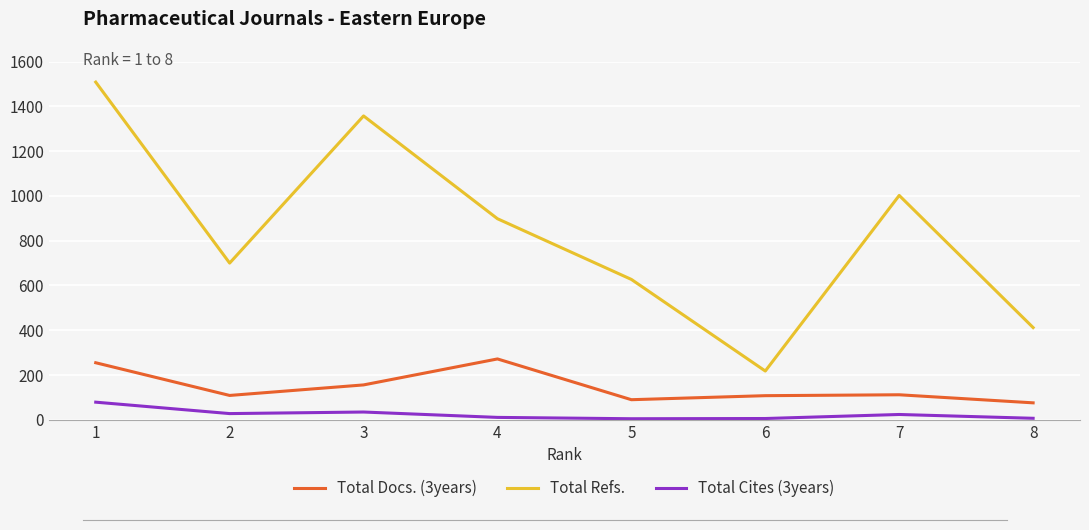

Which series has the largest total across all categories?

Total Refs.